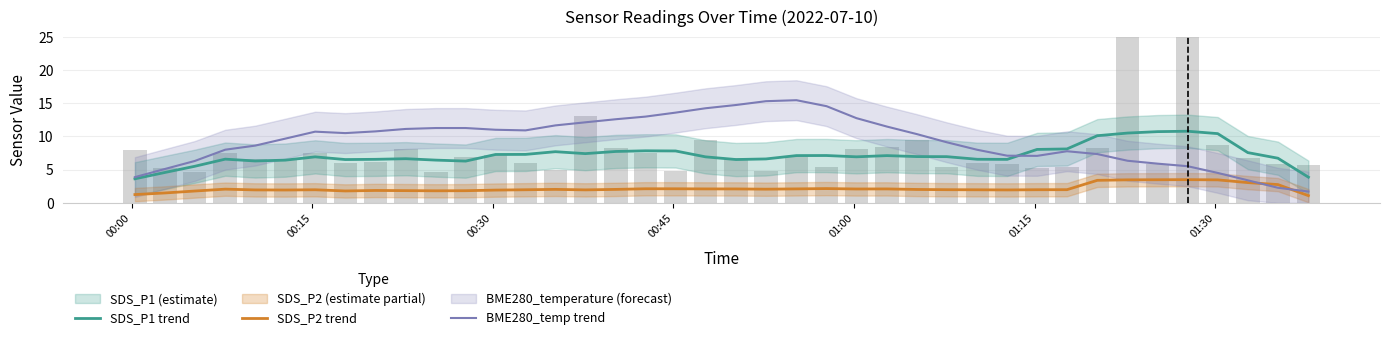

True or false: BME280_temp trend has a value of 6.0 at 00:00.

False